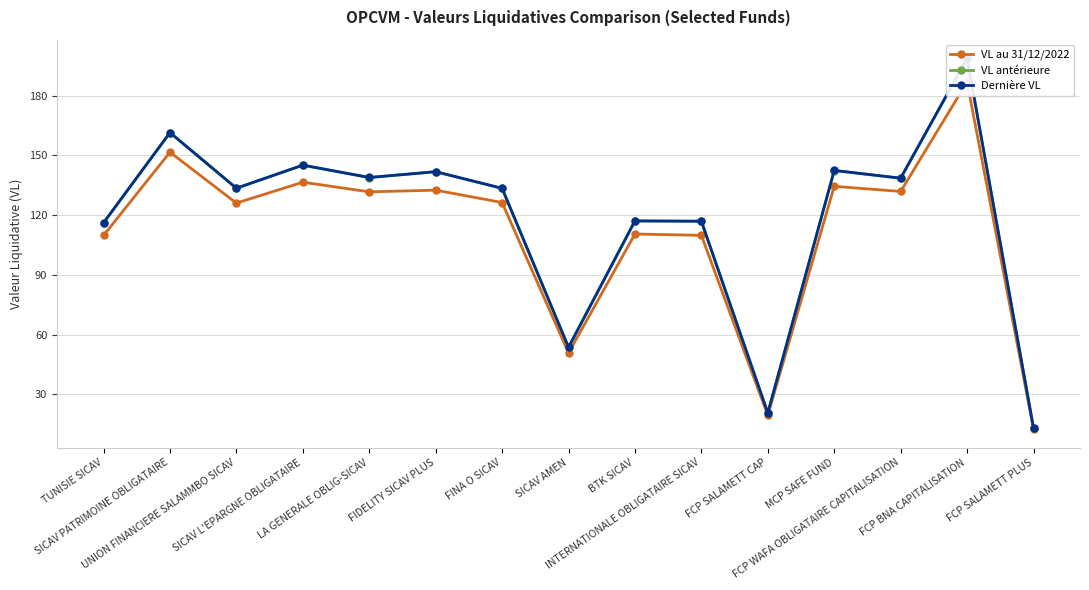

Where is the first local minimum for VL au 31/12/2022?

UNION FINANCIERE SALAMMBO SICAV